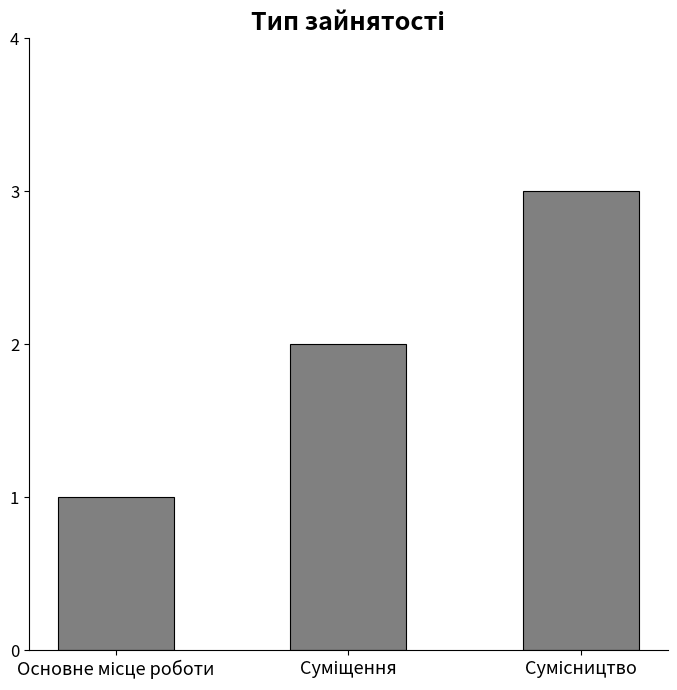

Count the values in the range 1 to 3.

3